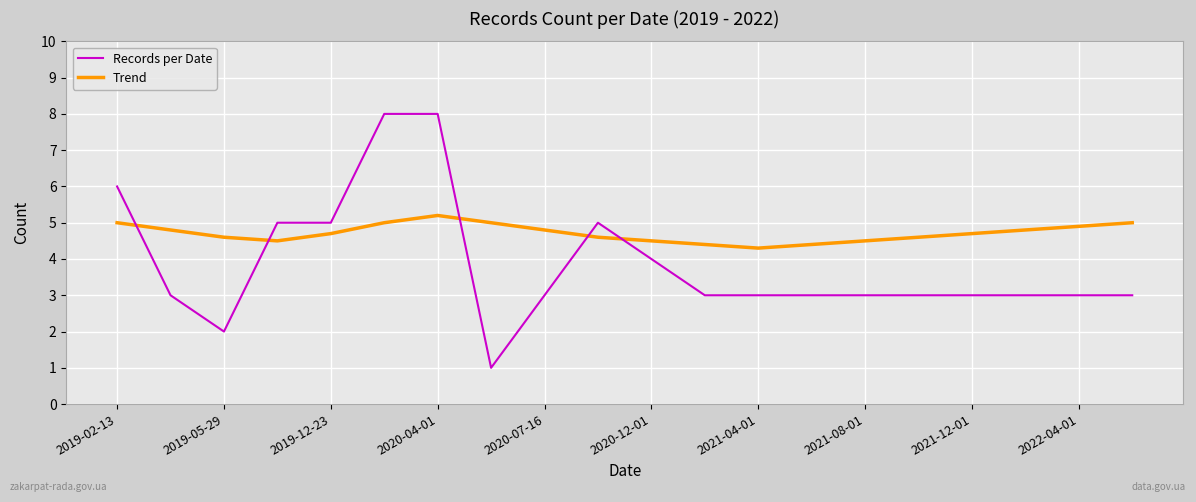

What is the maximum value for Trend?

5.2